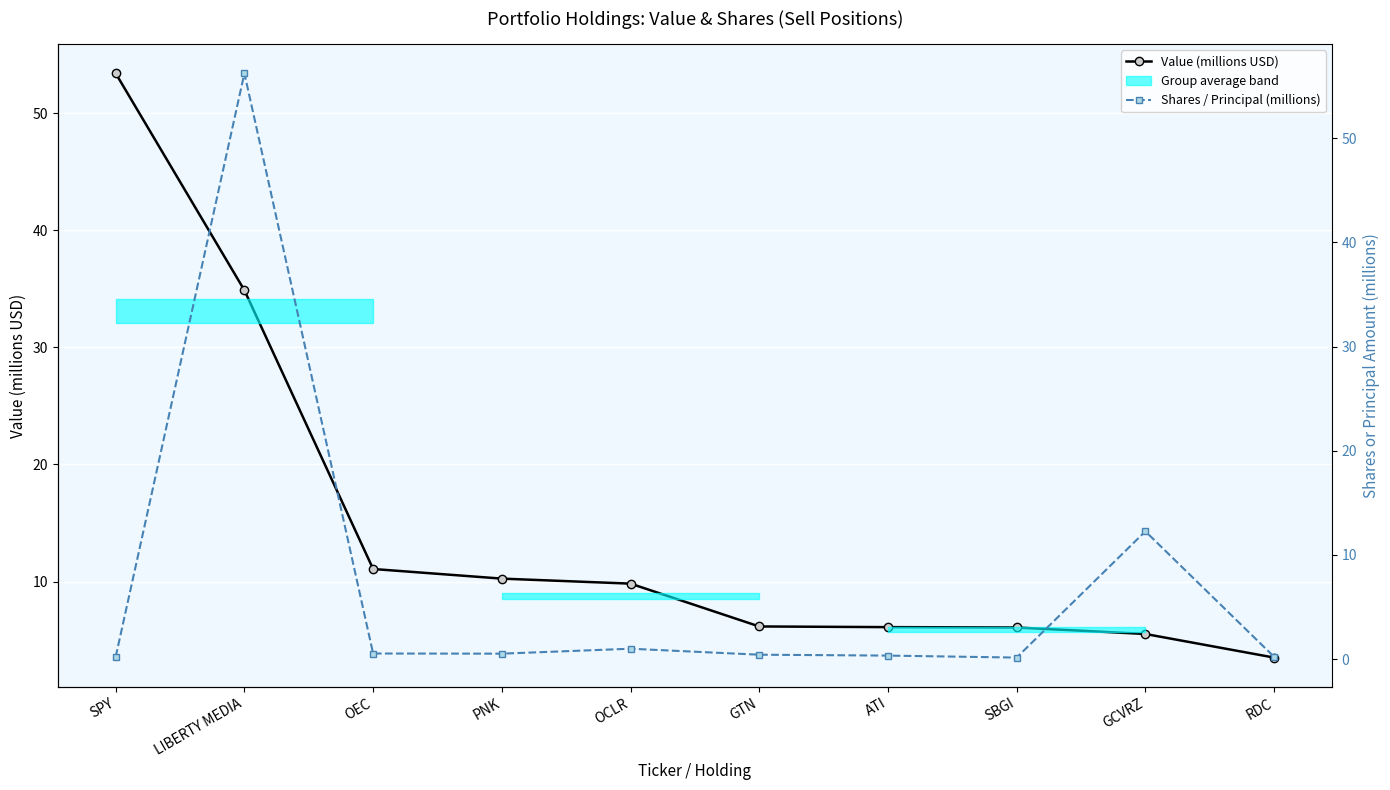

Rank the categories by Shares / Principal (millions) value from lowest to highest.

SBGI, RDC, SPY, ATI, GTN, PNK, OEC, OCLR, GCVRZ, LIBERTY MEDIA